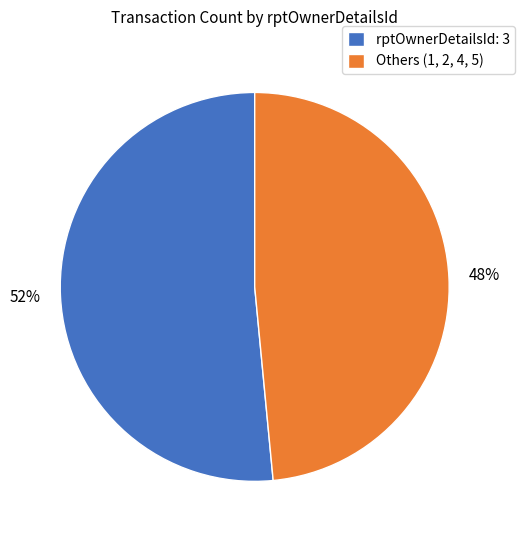

The Others (1, 2, 4, 5) slice represents 39% of the pie. True or false?

False